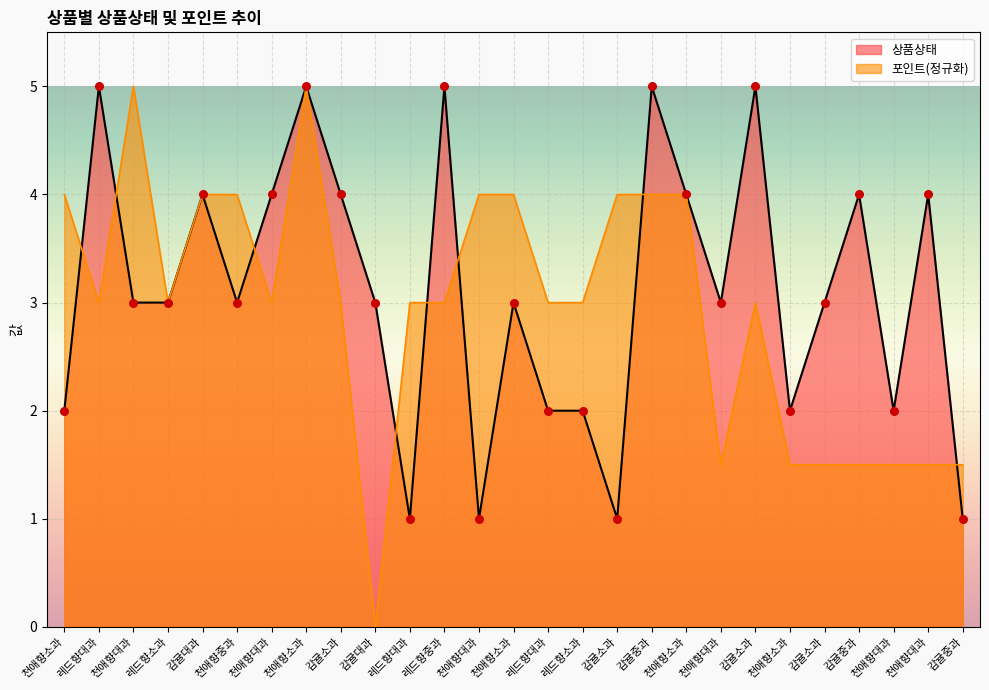

What are all the series names shown in the legend?

상품상태, 포인트(정규화)